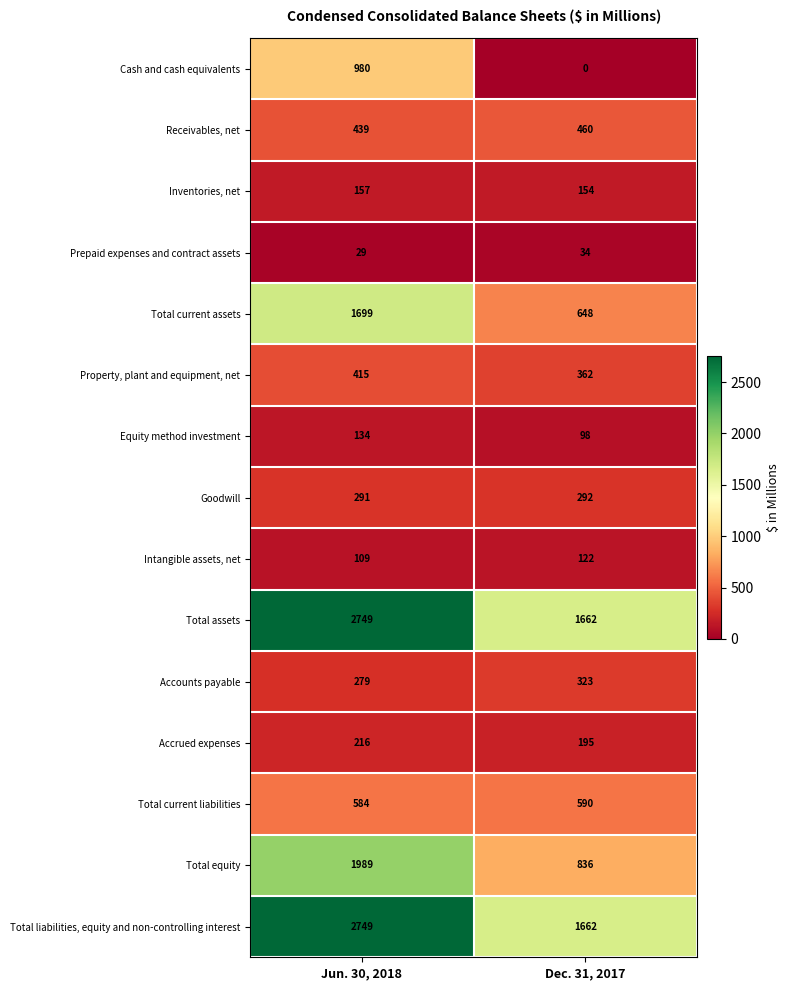

Reading left to right, what are all the values shown in this chart?

Cash and cash equivalents: 980	0
Receivables, net: 439	460
Inventories, net: 157	154
Prepaid expenses and contract assets: 29	34
Total current assets: 1699	648
Property, plant and equipment, net: 415	362
Equity method investment: 134	98
Goodwill: 291	292
Intangible assets, net: 109	122
Total assets: 2749	1662
Accounts payable: 279	323
Accrued expenses: 216	195
Total current liabilities: 584	590
Total equity: 1989	836
Total liabilities, equity and non-controlling interest: 2749	1662